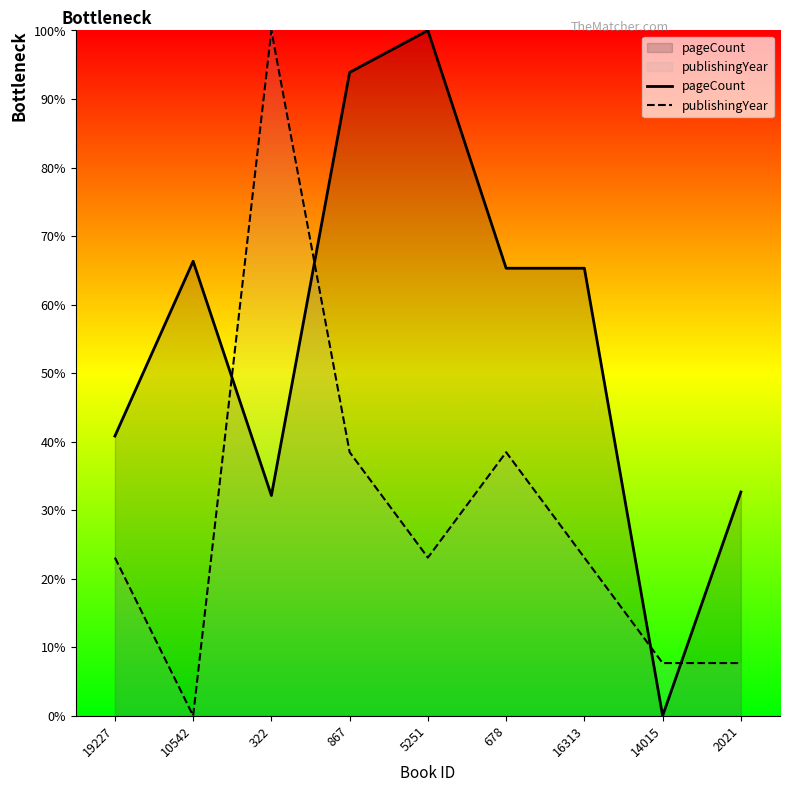

Rank the series at 14015 from lowest to highest value.

pageCount, publishingYear